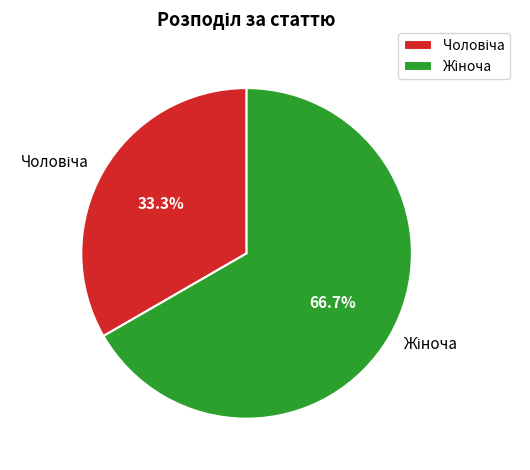

Is there a majority slice in this chart?

Yes